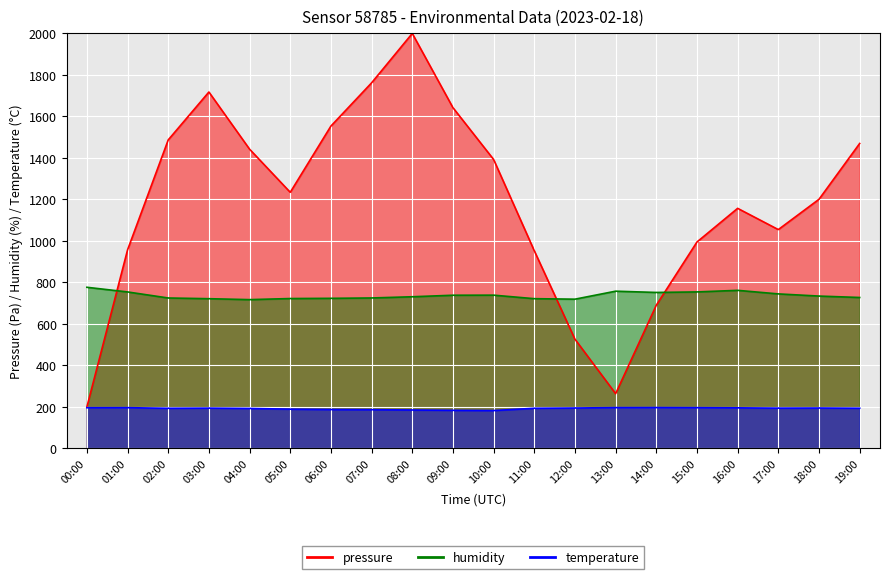

Is it true that humidity equals 426.7 at 07:00?

False